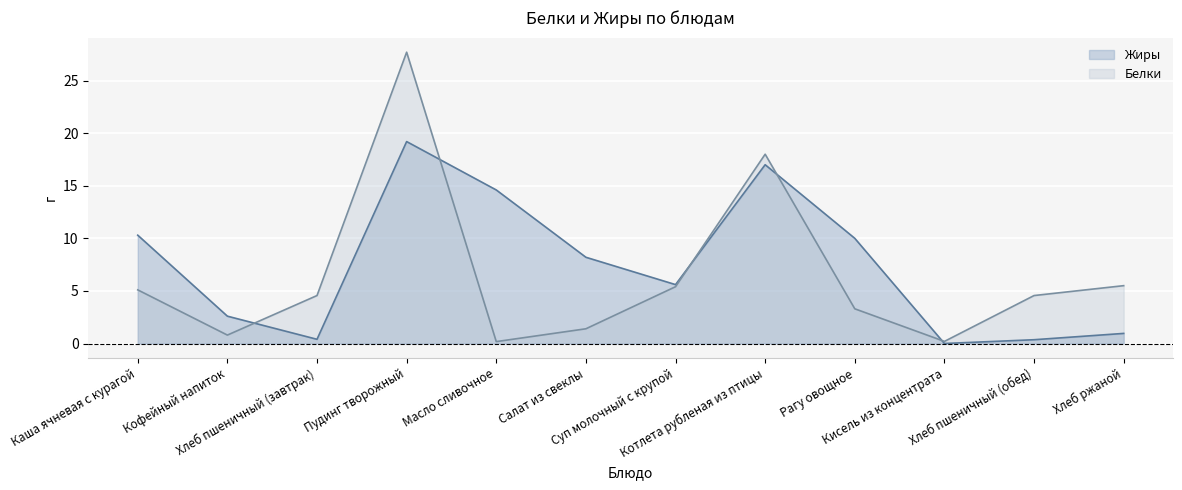

Reading left to right, what are all the values shown in this chart?

Жиры: Каша ячневая с курагой=10.3	Кофейный напиток=2.6	Хлеб пшеничный (завтрак)=0.4	Пудинг творожный=19.2	Масло сливочное=14.6	Салат из свеклы=8.2	Суп молочный с крупой=5.6	Котлета рубленая из птицы=17.0	Рагу овощное=10.0	Кисель из концентрата=0.0	Хлеб пшеничный (обед)=0.4	Хлеб ржаной=1.0
Белки: Каша ячневая с курагой=5.1	Кофейный напиток=0.8	Хлеб пшеничный (завтрак)=4.6	Пудинг творожный=27.7	Масло сливочное=0.2	Салат из свеклы=1.4	Суп молочный с крупой=5.4	Котлета рубленая из птицы=18.0	Рагу овощное=3.3	Кисель из концентрата=0.2	Хлеб пшеничный (обед)=4.6	Хлеб ржаной=5.5